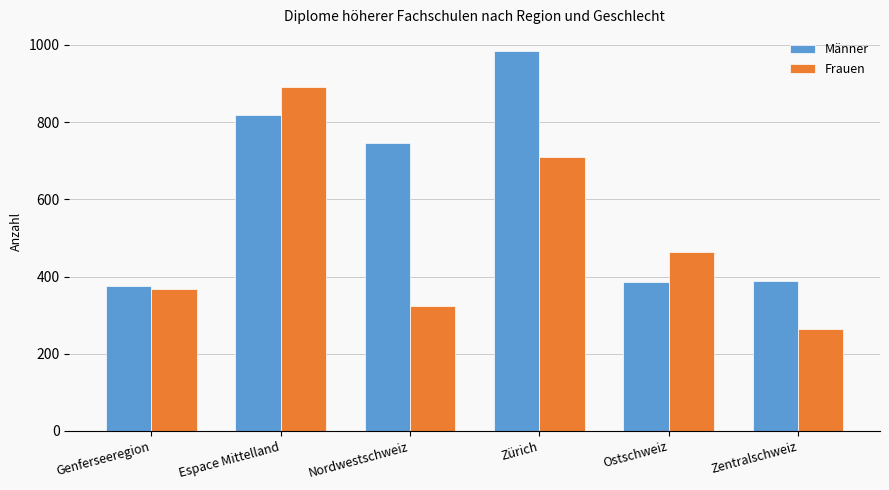

Which category has the lowest value in the Frauen series?

Zentralschweiz